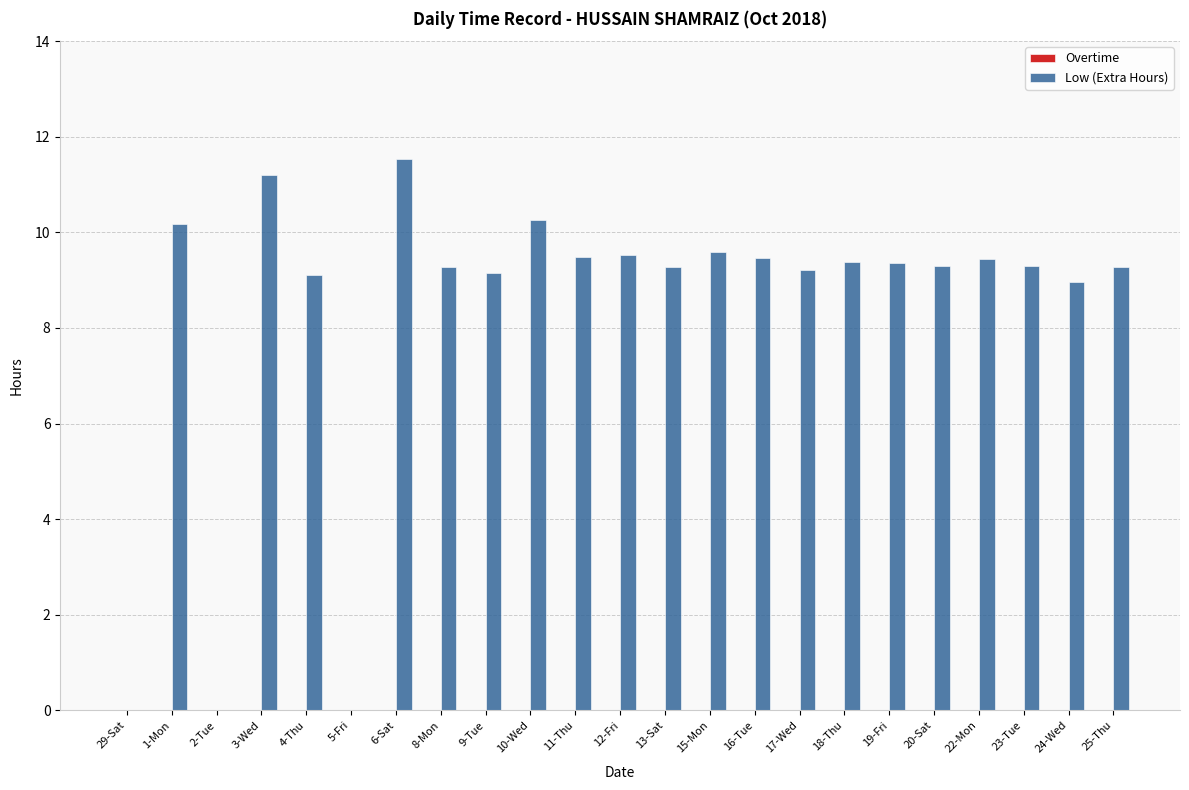

What is the sum of the values at 6-Sat and 29-Sat?

11.5